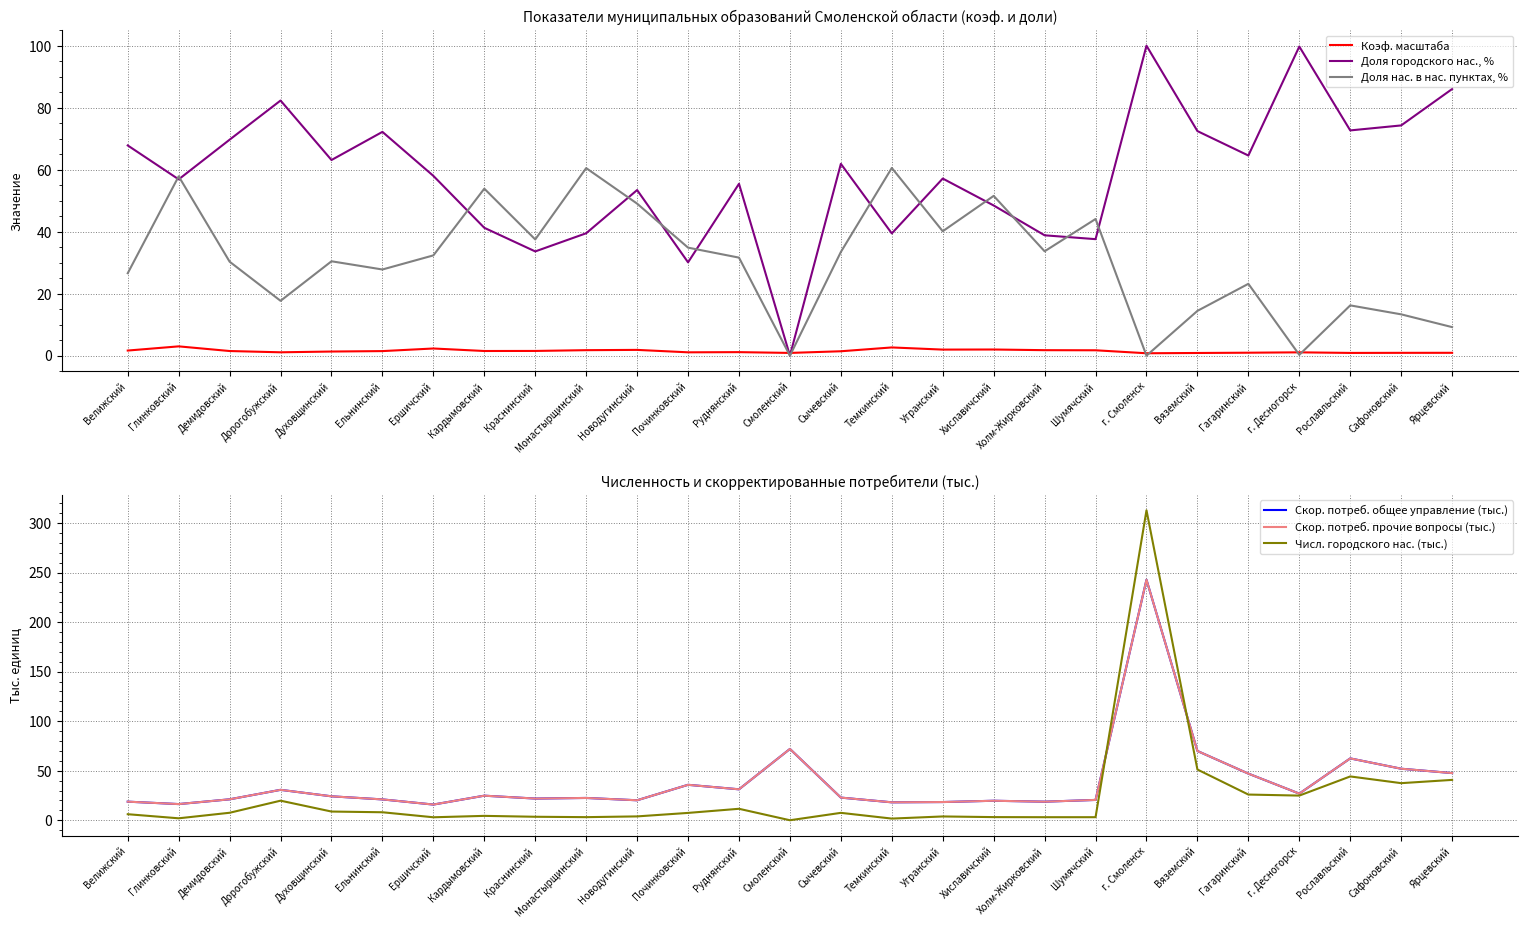

How many data points does each series have?

27